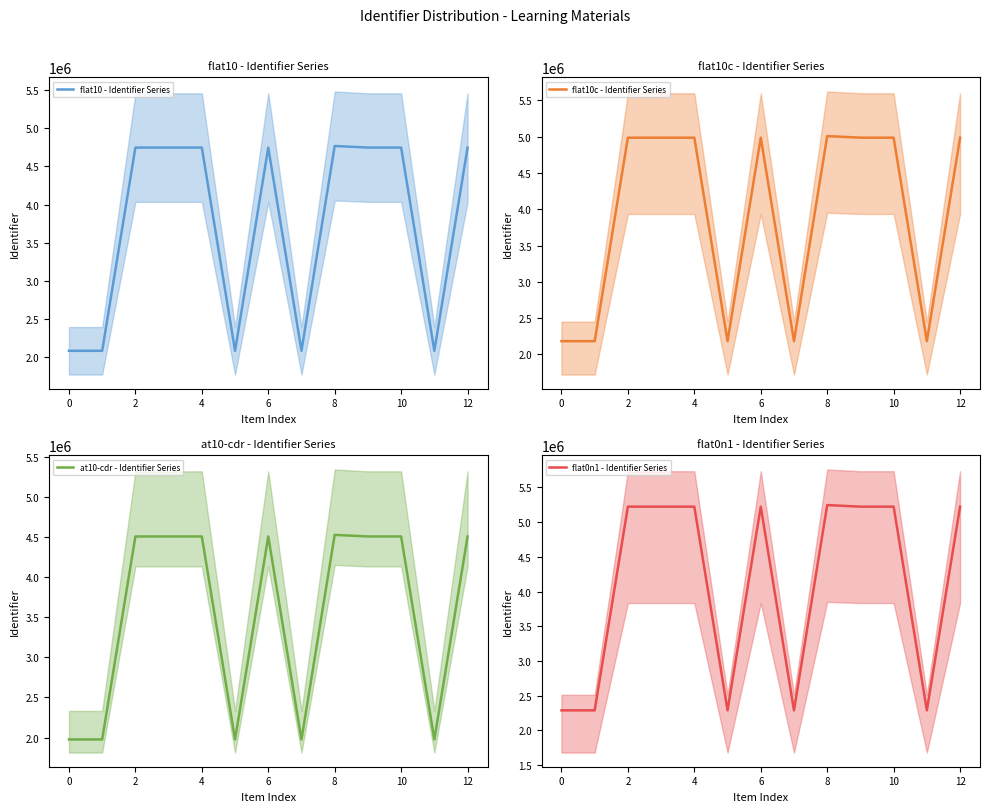

Is it true that flat10 - Identifier Series equals 4748174.0 at 12?

True